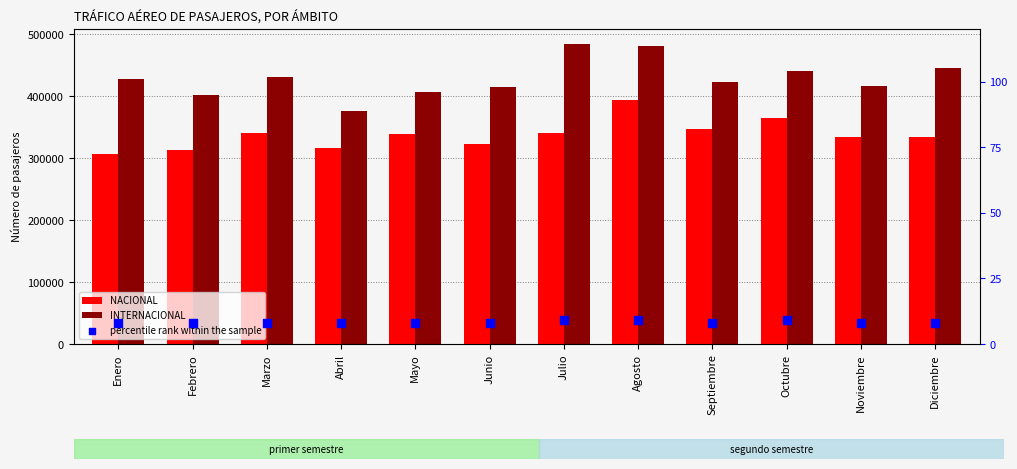

At which category is the sum across all series the highest?

Agosto